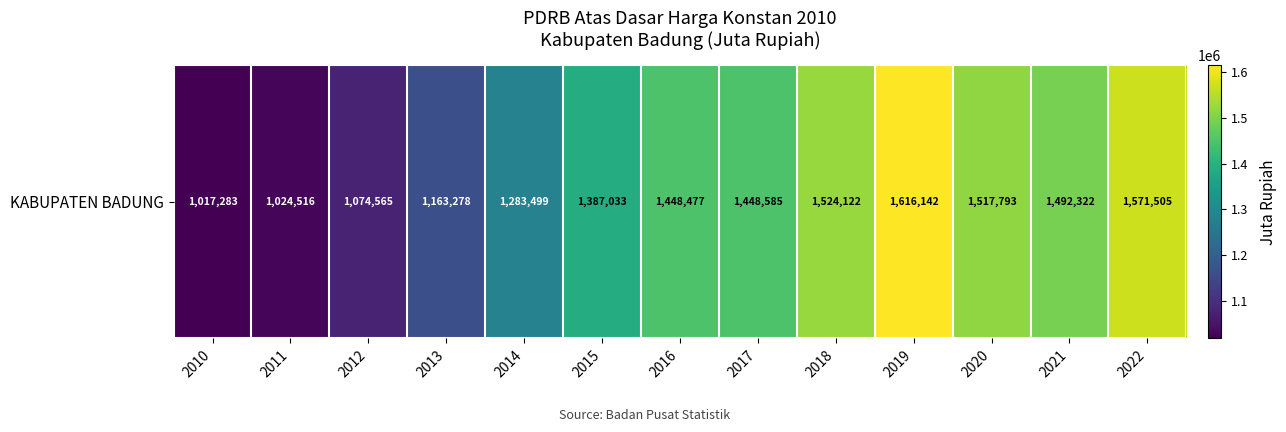

Rank the categories by value from highest to lowest.

2019, 2022, 2018, 2020, 2021, 2017, 2016, 2015, 2014, 2013, 2012, 2011, 2010